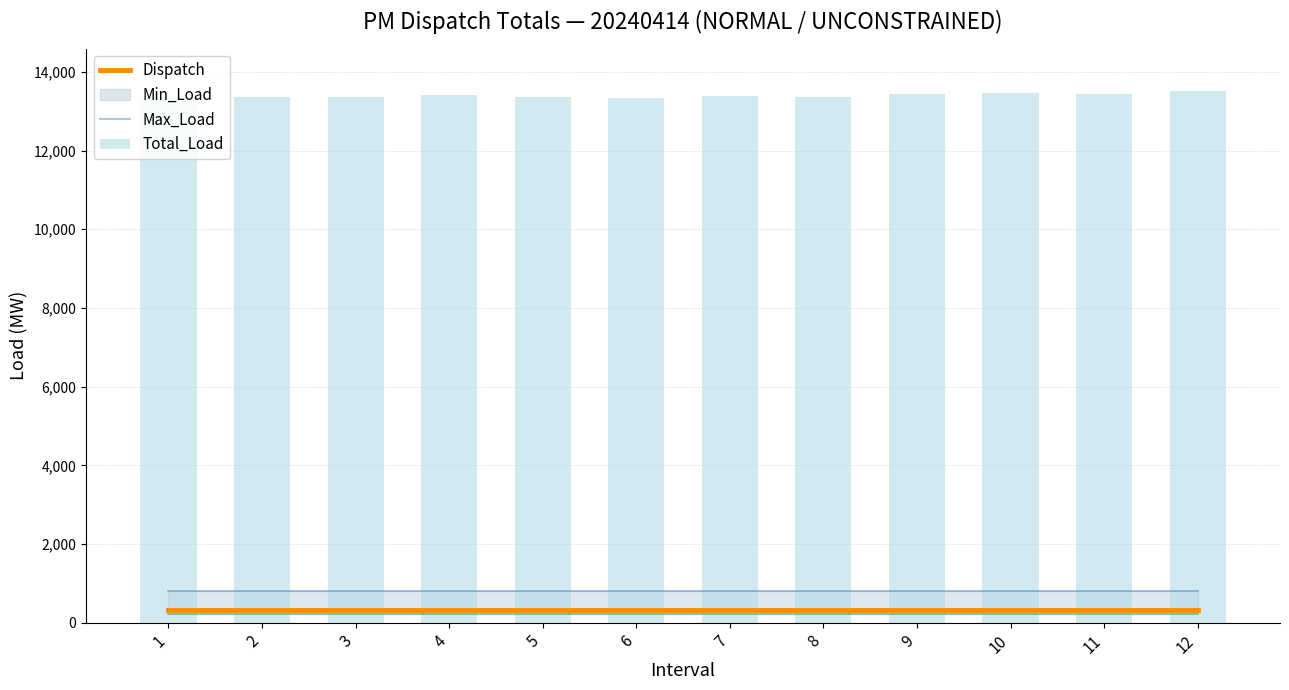

At how many categories does at least one series exceed 9343?

12